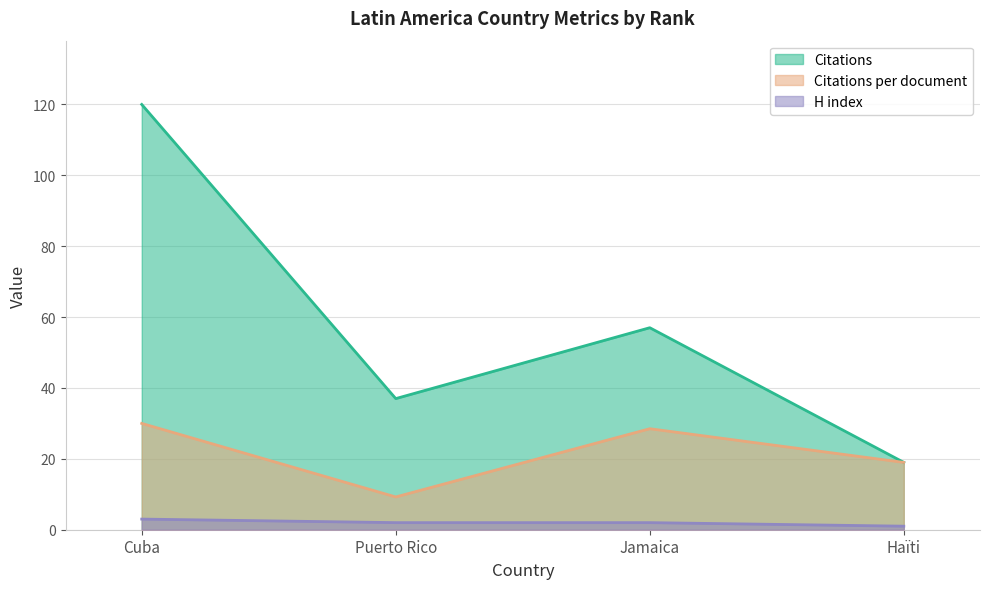

Reading left to right, transcribe all the data shown in this chart.

Citations: 120.0	37.0	57.0	19.0
Citations per document: 30.0	9.2	28.5	19.0
H index: 3.0	2.0	2.0	1.0